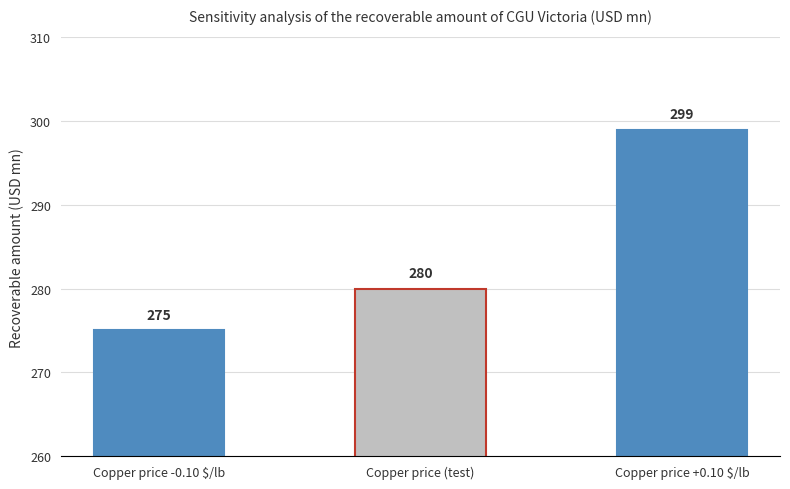

Rank the categories by value from highest to lowest.

Copper price +0.10 $/lb, Copper price (test), Copper price -0.10 $/lb